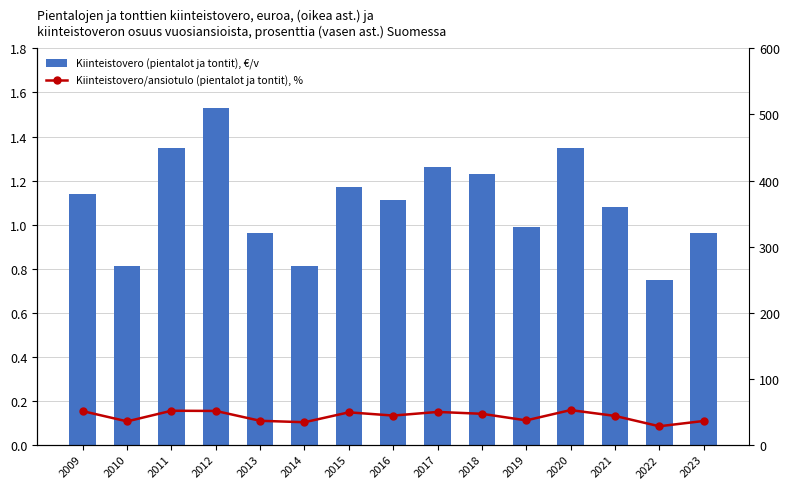

Is it true that Kiinteistovero (pientalot ja tontit), €/v equals 1.2 at 2015?

True